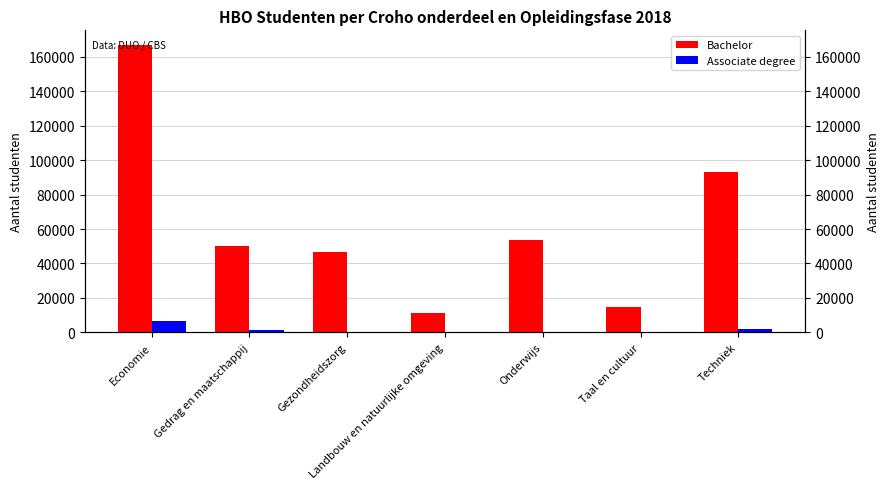

The Bachelor series shows 53562 at Onderwijs. True or false?

True